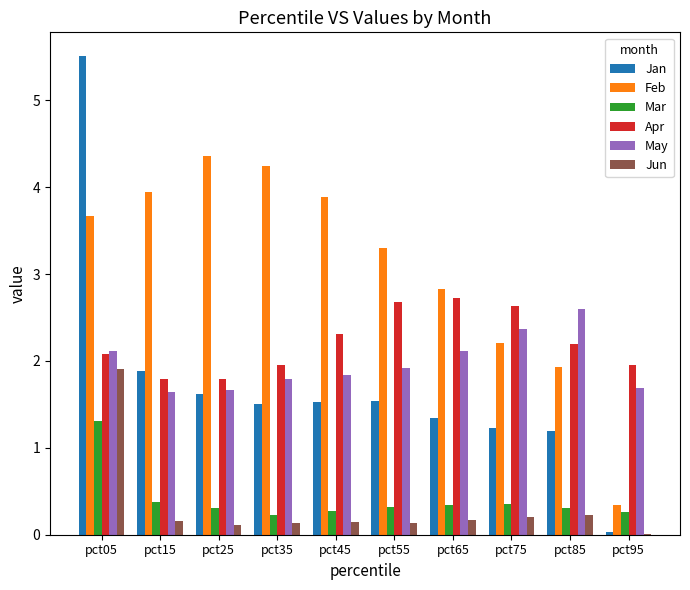

At which category is the sum across all series the highest?

pct05